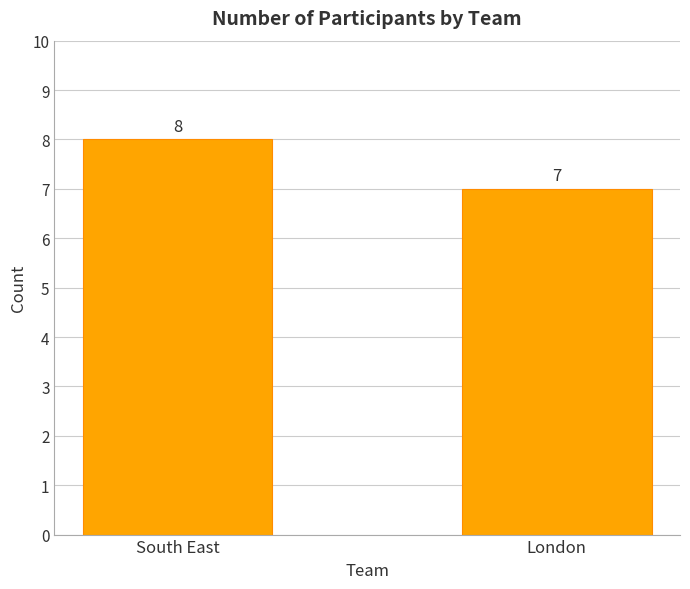

Reading right to left, what are all the values shown in this chart?

London=7	South East=8